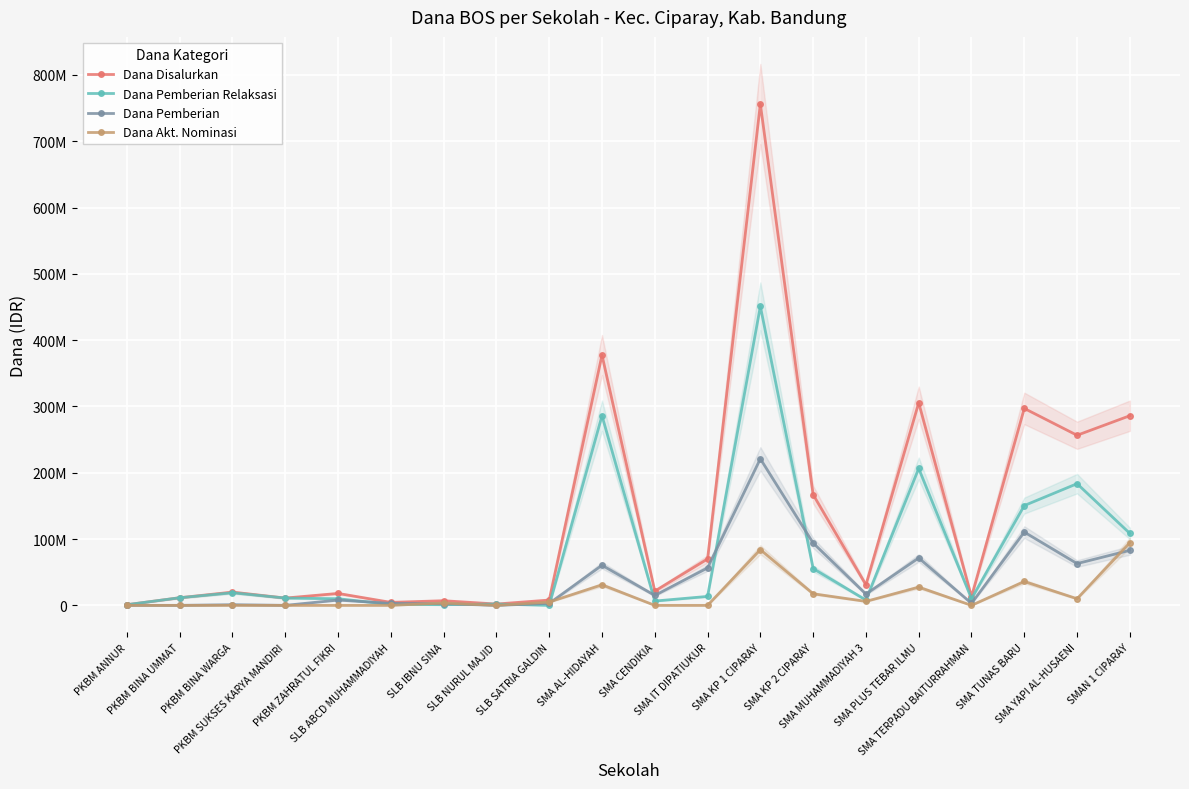

How many values in Dana Pemberian Relaksasi are above zero?

19